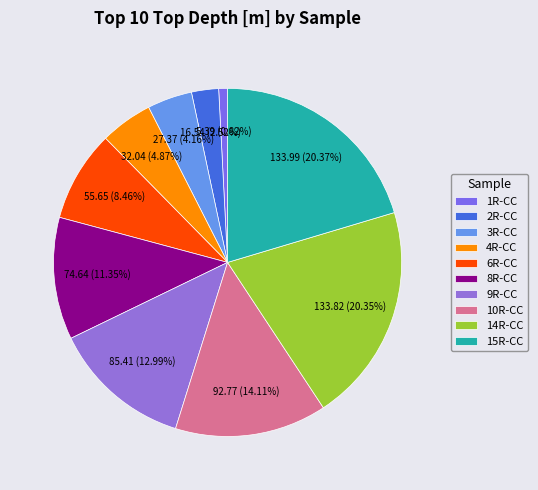

Does 14R-CC account for over 50% of the chart?

No